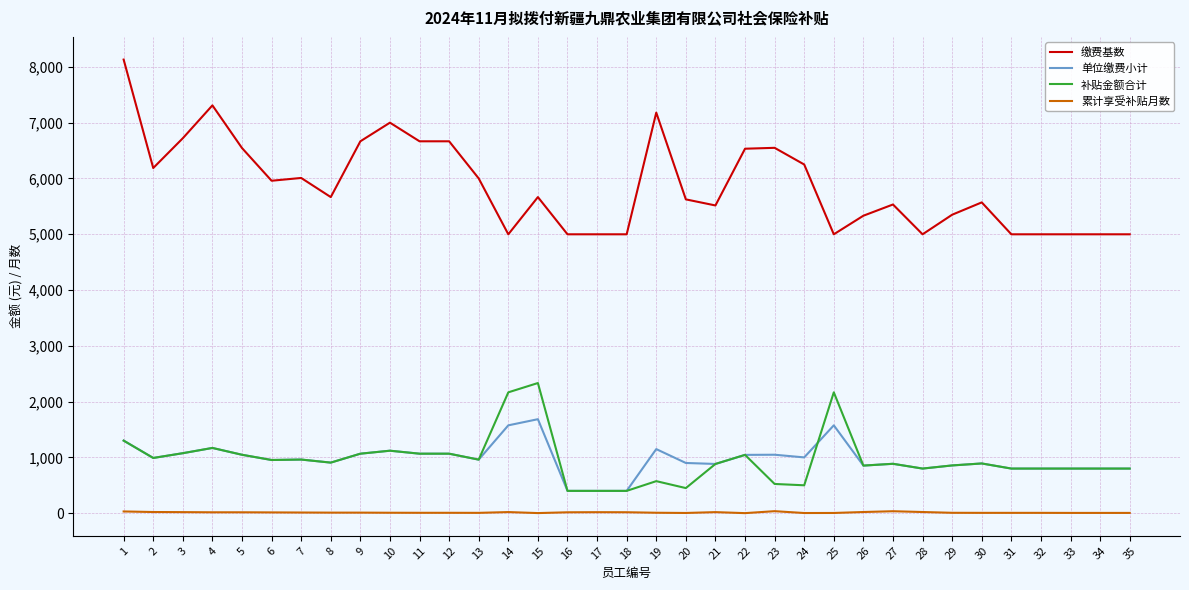

At 25, list the series in order from largest to smallest.

缴费基数, 补贴金额合计, 单位缴费小计, 累计享受补贴月数